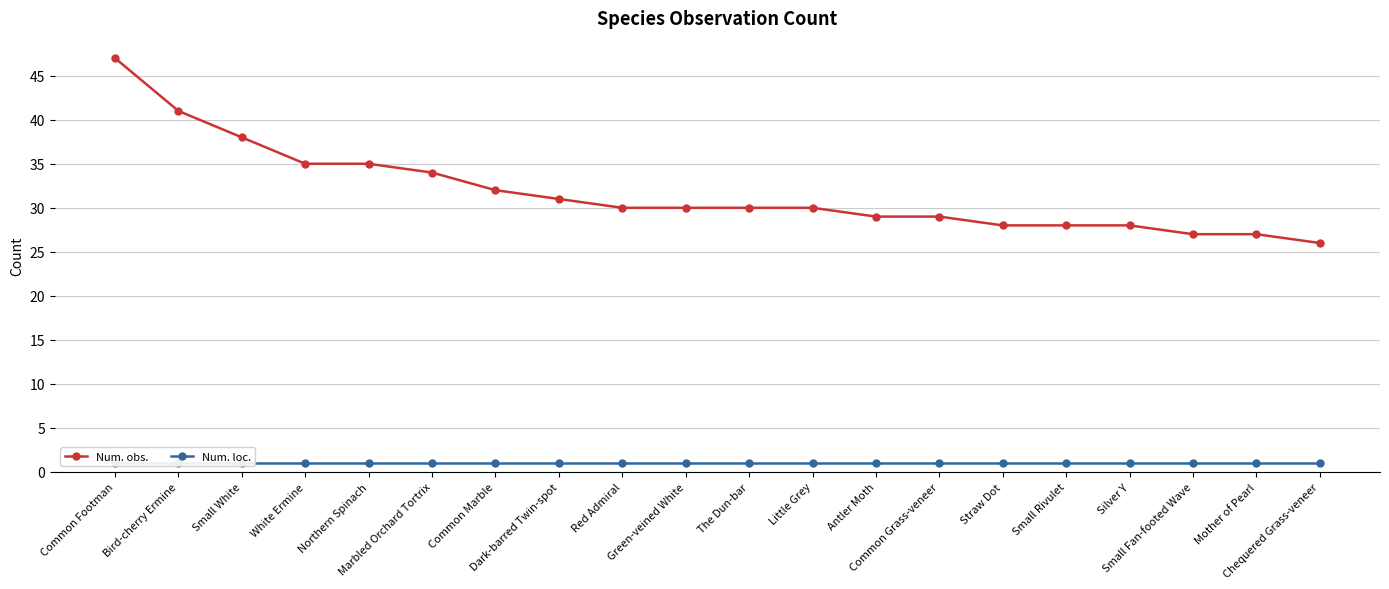

True or false: Num. loc. and Num. obs. intersect in this chart.

False